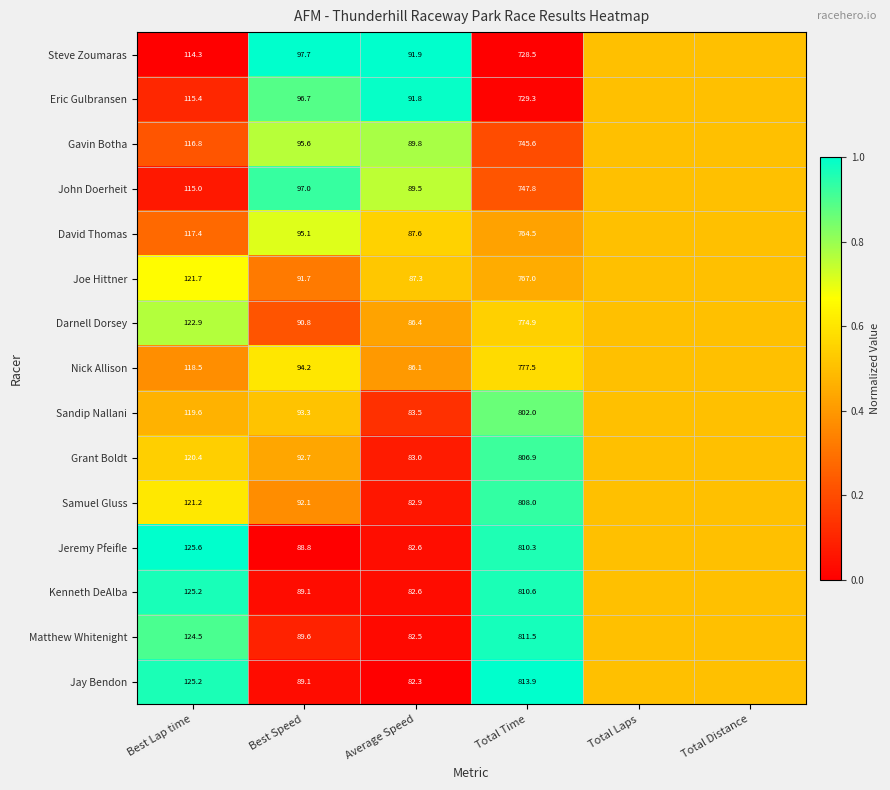

What is the difference between the Jeremy Pfeifle values at Best Lap time and Best Speed?

36.8